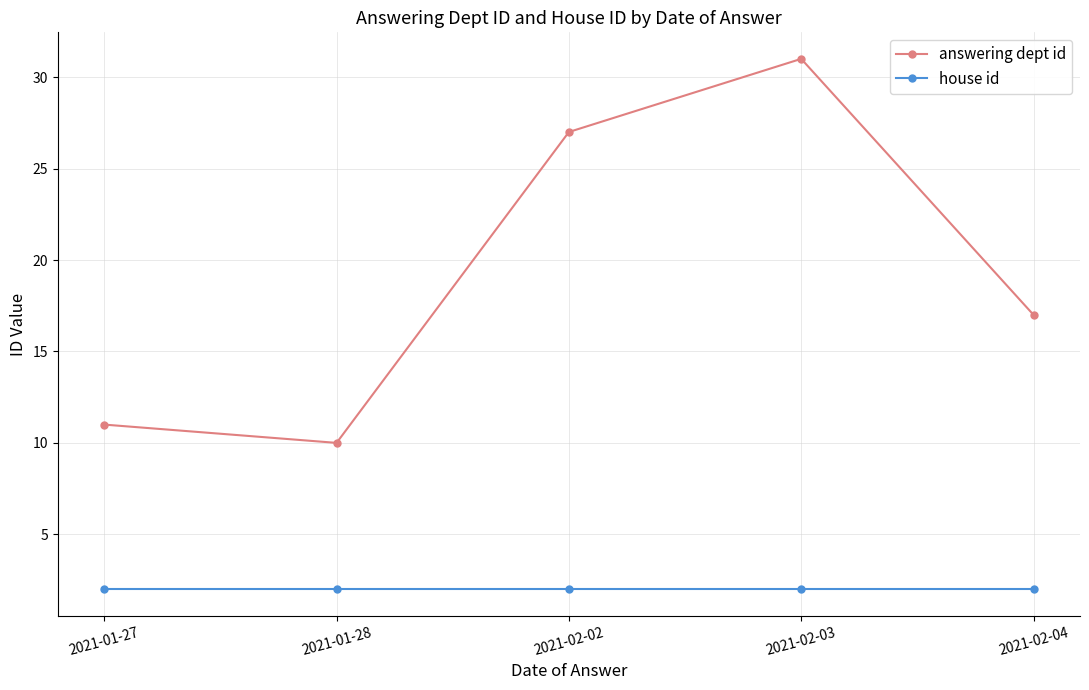

What is the difference between the answering dept id values at 2021-01-28 and 2021-02-04?

7